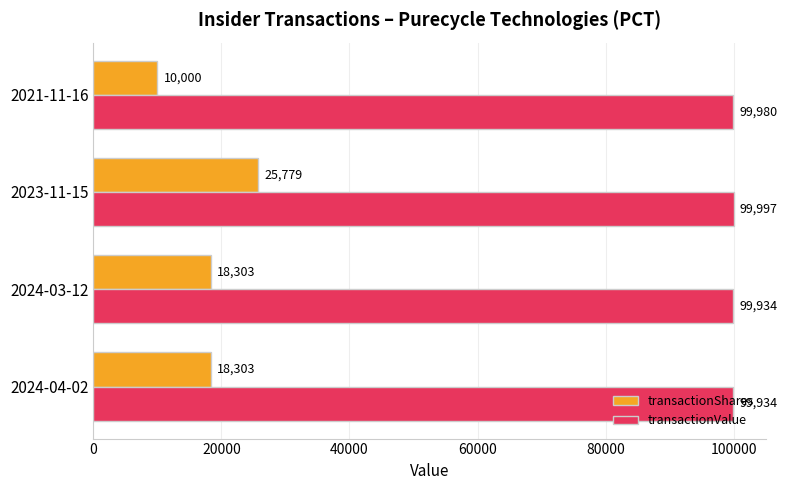

Which series has the largest range (max minus min)?

transactionShares